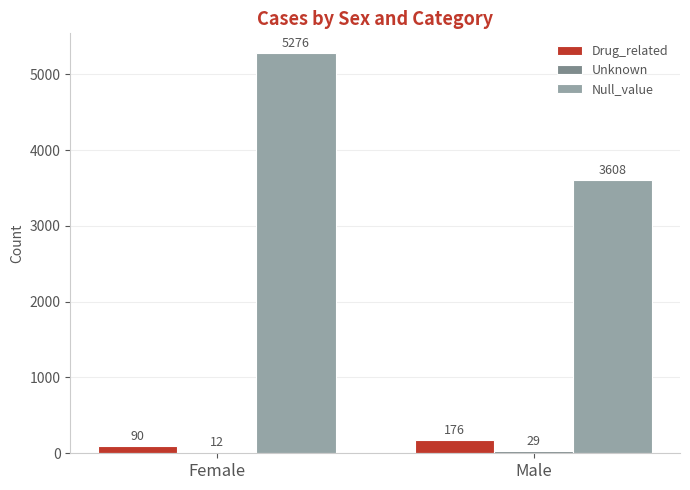

What is the highest value of the Drug_related series?

176